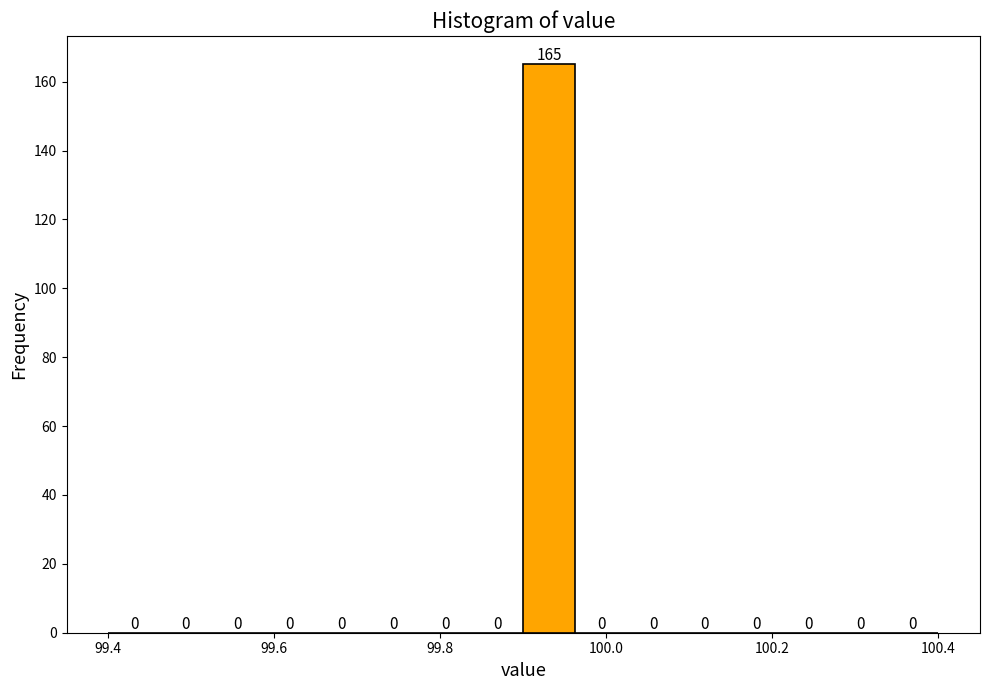

Around what value on the x-axis is the tallest bar? Give the approximate position of its centre, as read against the axis.

99.94